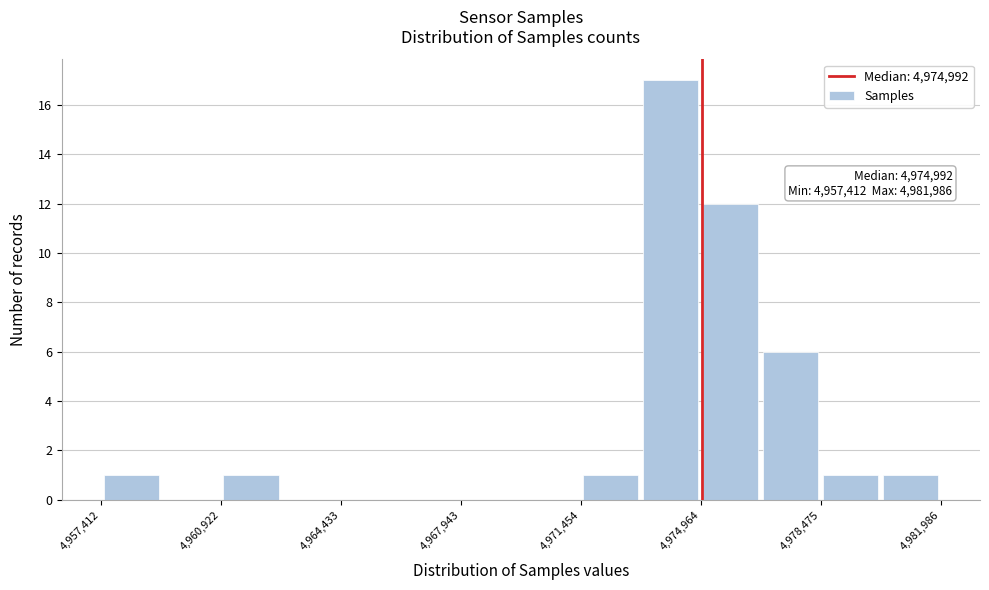

Read against the x-axis, roughly where is the centre of the tallest bar?

4974000